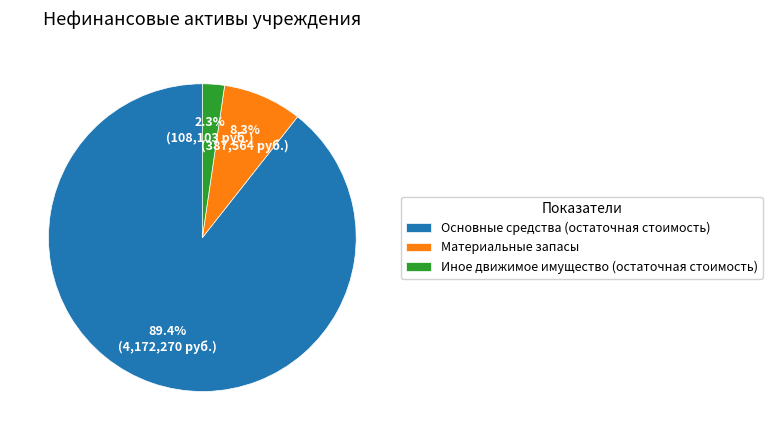

To the nearest percent, what percentage of the pie is Основные средства (остаточная стоимость)?

89%